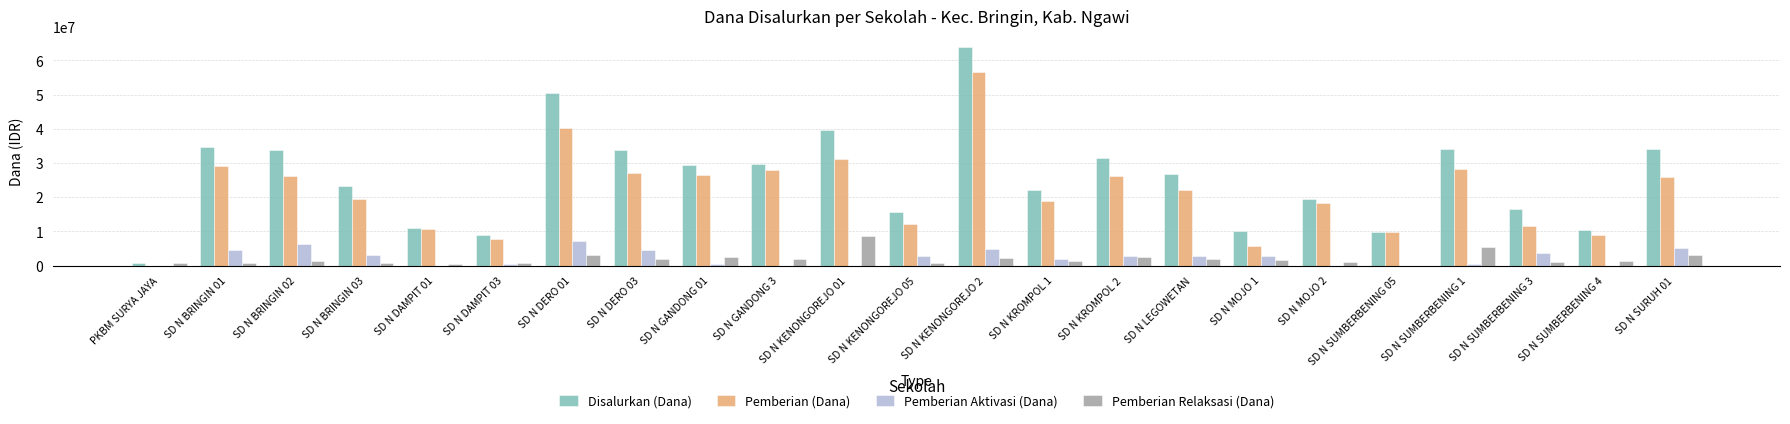

What is the sum of all Pemberian (Dana) values?

491400000